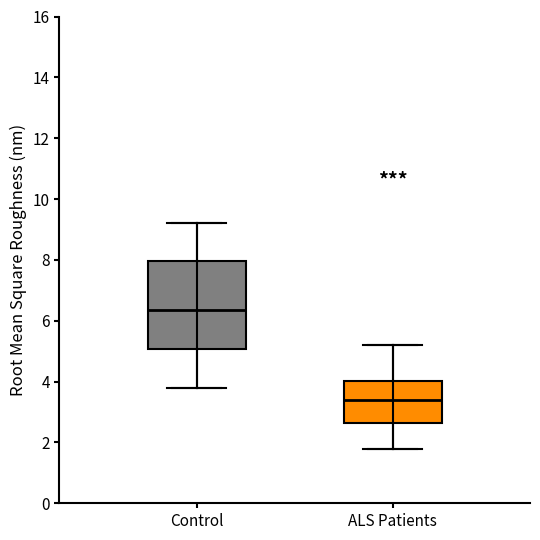

Reading left to right, transcribe this box plot: for each box, give where its median line is, the range the box spans, and where its two whiskers end, as read against the y-axis. The values are not printed on the chart, so give them approximately, as read against the axis.

Control: median 6.4, box 5.0 to 8.0, whiskers 3.8 to 9.2
ALS Patients: median 3.4, box 2.6 to 4.0, whiskers 1.8 to 5.2